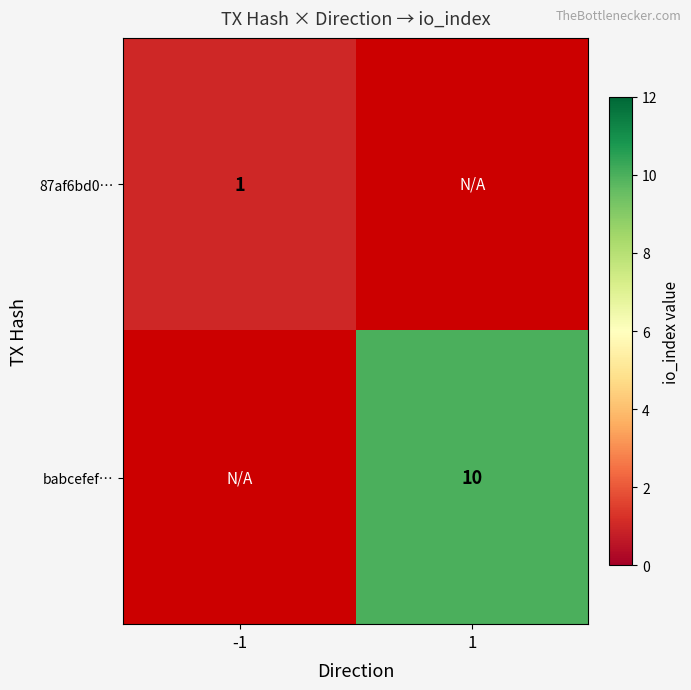

What is the smallest value displayed?

1.0